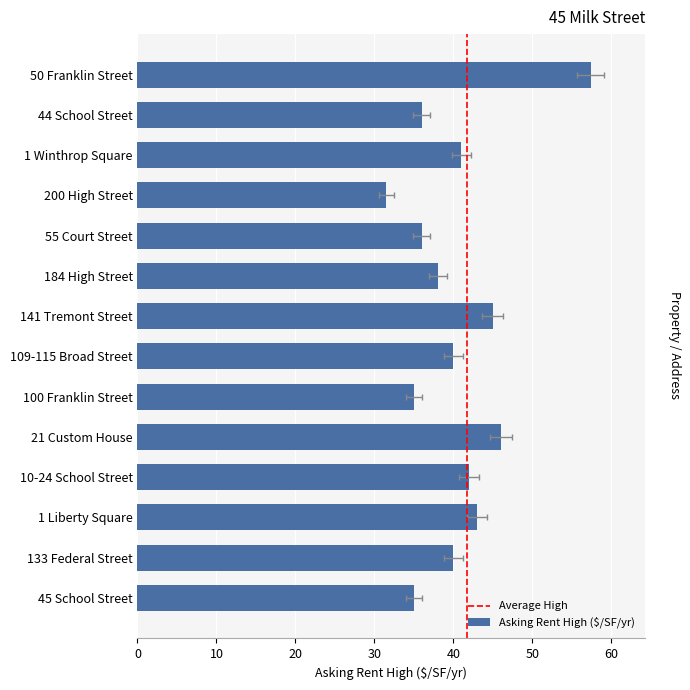

Rank the categories by value from highest to lowest.

50 Franklin Street, 21 Custom House, 141 Tremont Street, 1 Liberty Square, 10-24 School Street, 1 Winthrop Square, 109-115 Broad Street, 133 Federal Street, 184 High Street, 44 School Street, 55 Court Street, 100 Franklin Street, 45 School Street, 200 High Street